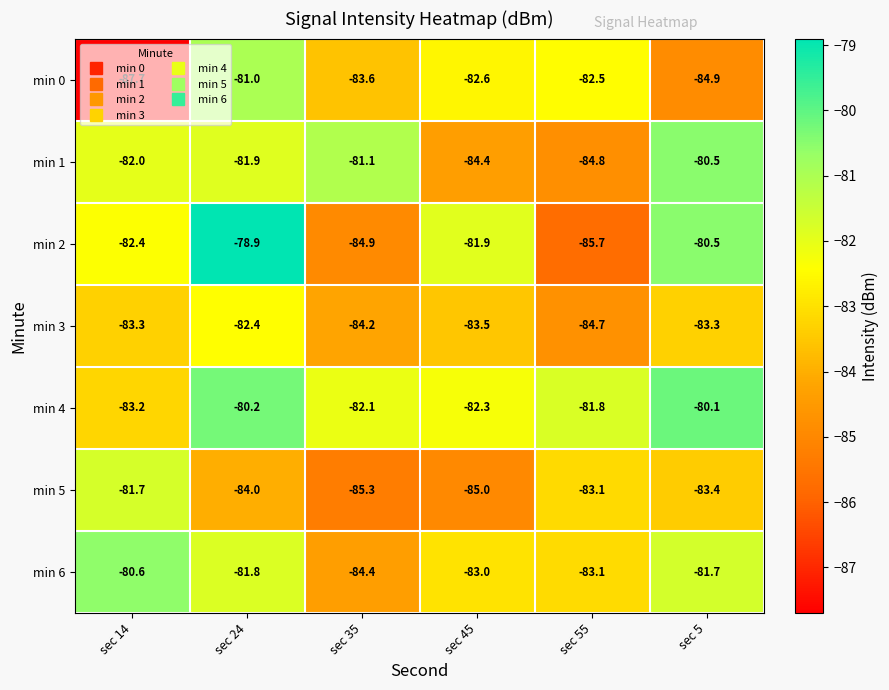

Where does the min 3 series first go above -83?

sec 24